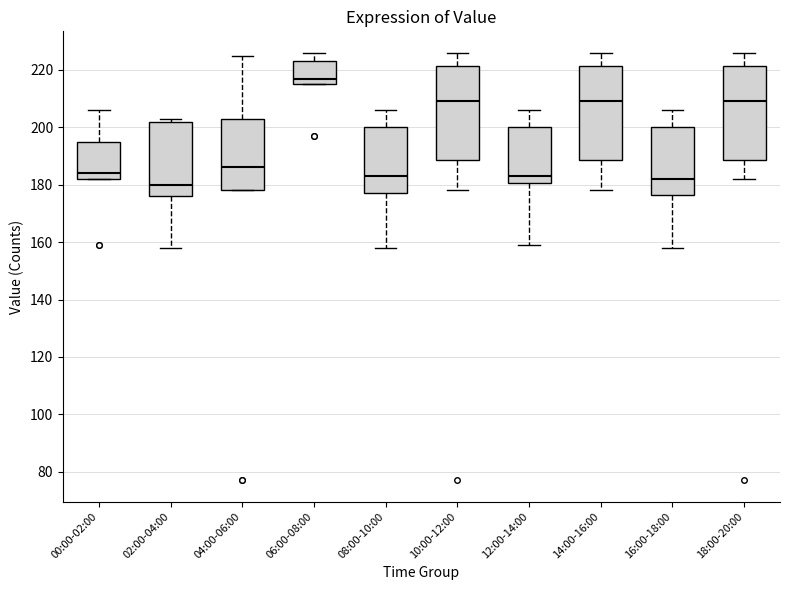

Which box has the lowest median line?

02:00-04:00